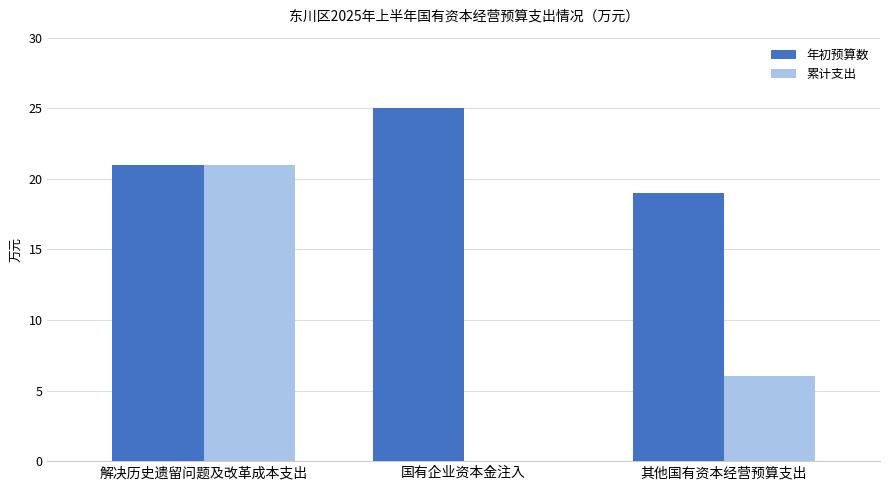

How many groups of bars are there?

3